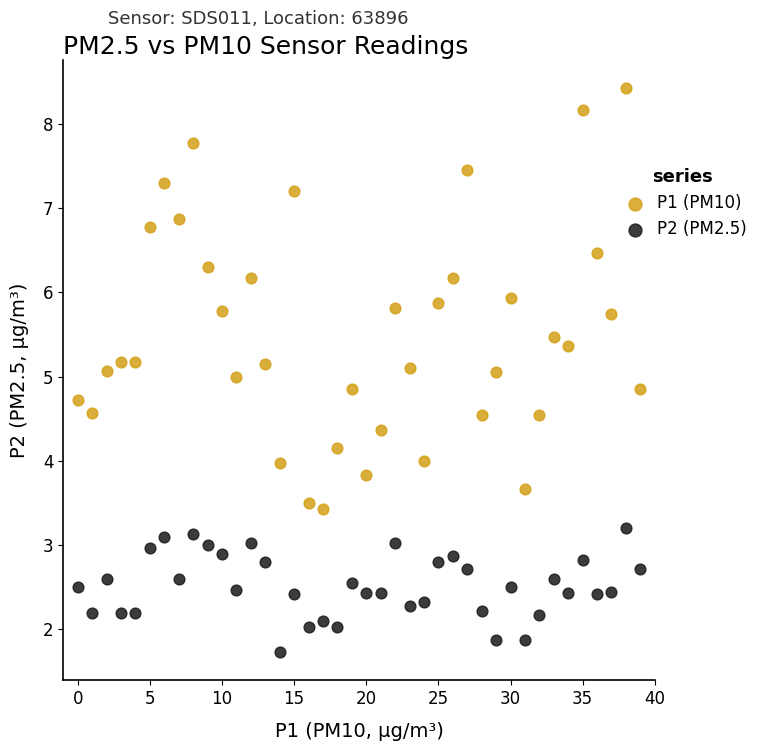

Which series has the largest Y range (max minus min)?

P1 (PM10)